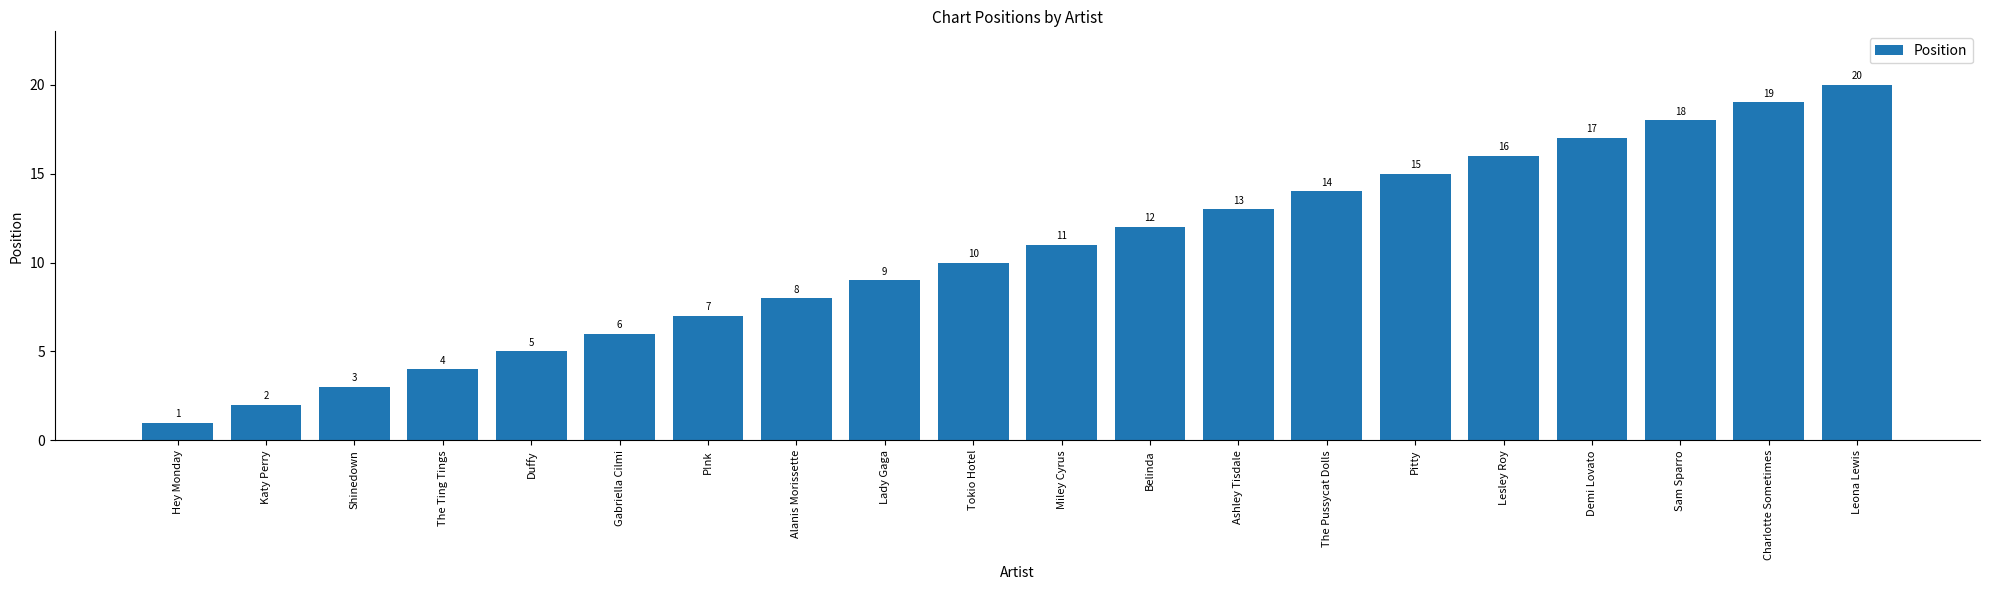

What position from the left is Pitty?

15